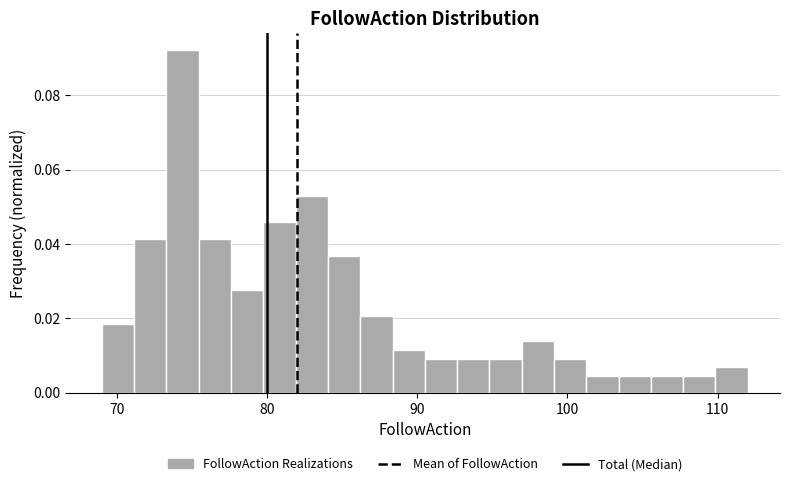

Read against the x-axis, roughly where is the centre of the tallest bar?

74